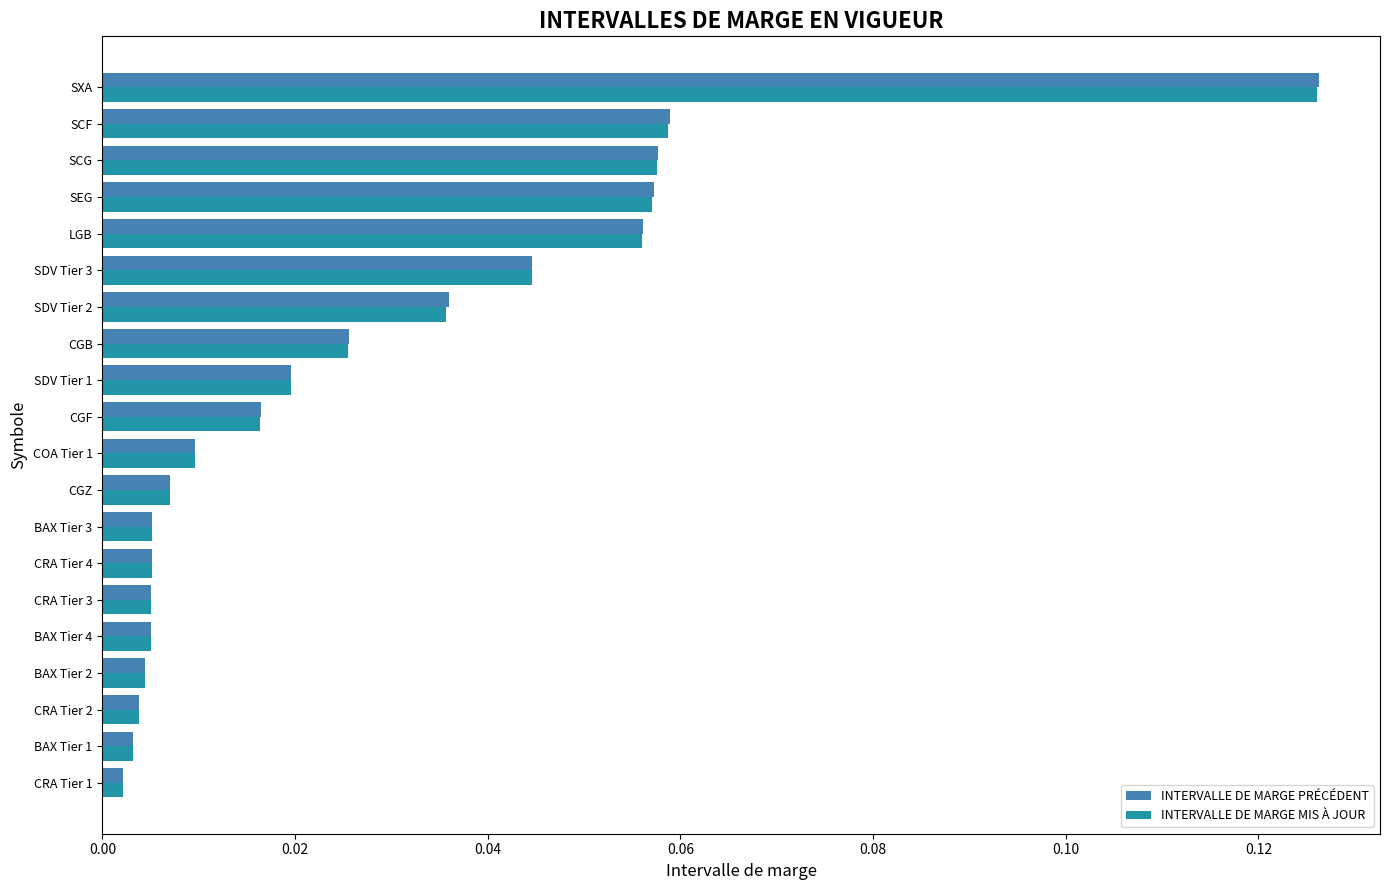

At which category is the sum across all series the highest?

SXA